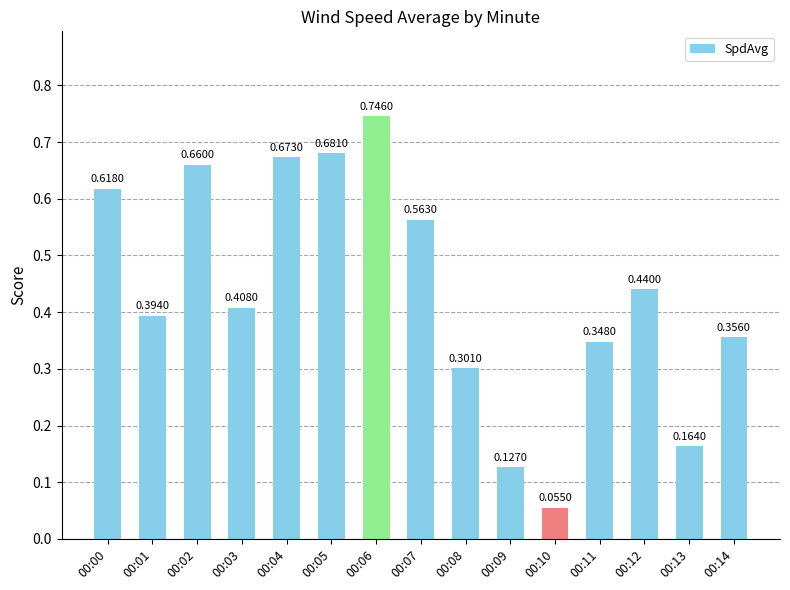

What is the sum of the values at 00:05 and 00:12?

1.1